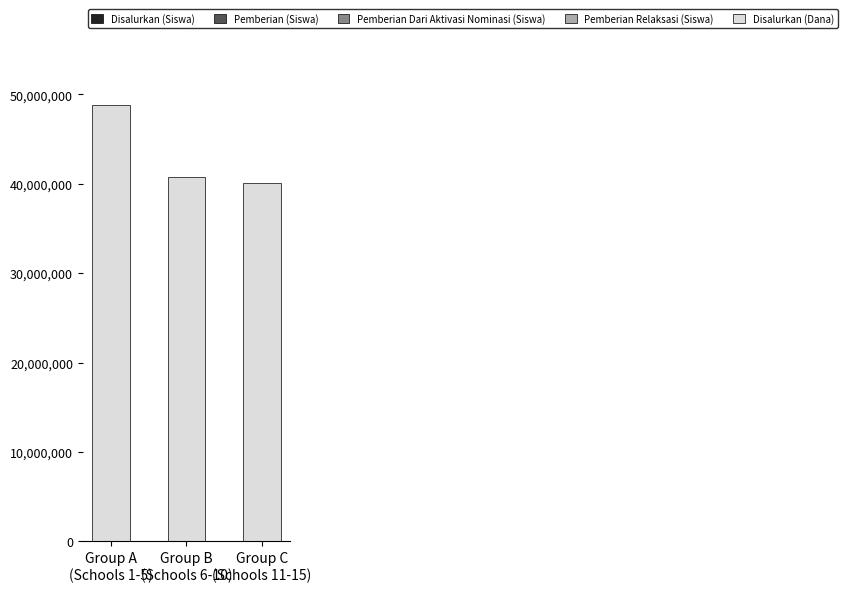

How many series are shown in this chart?

5